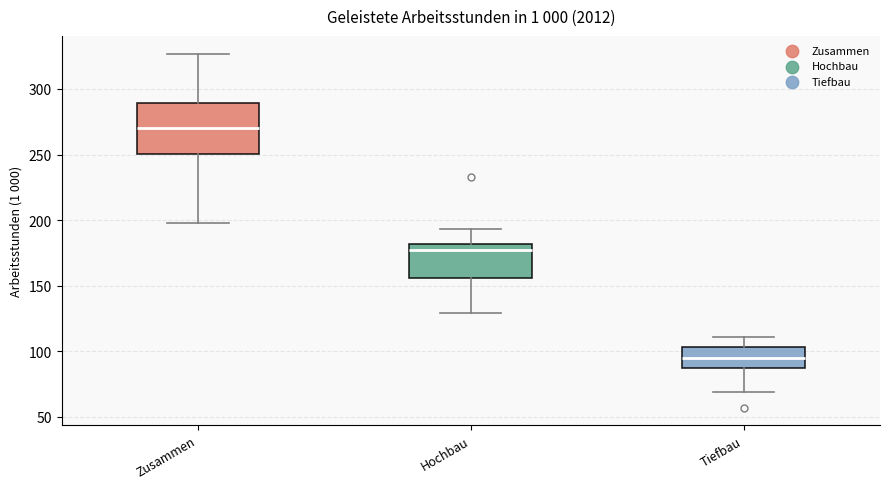

Where does the median line of the box for Hochbau sit on the y-axis? The values are not printed on the chart, so give them approximately, as read against the axis.

175